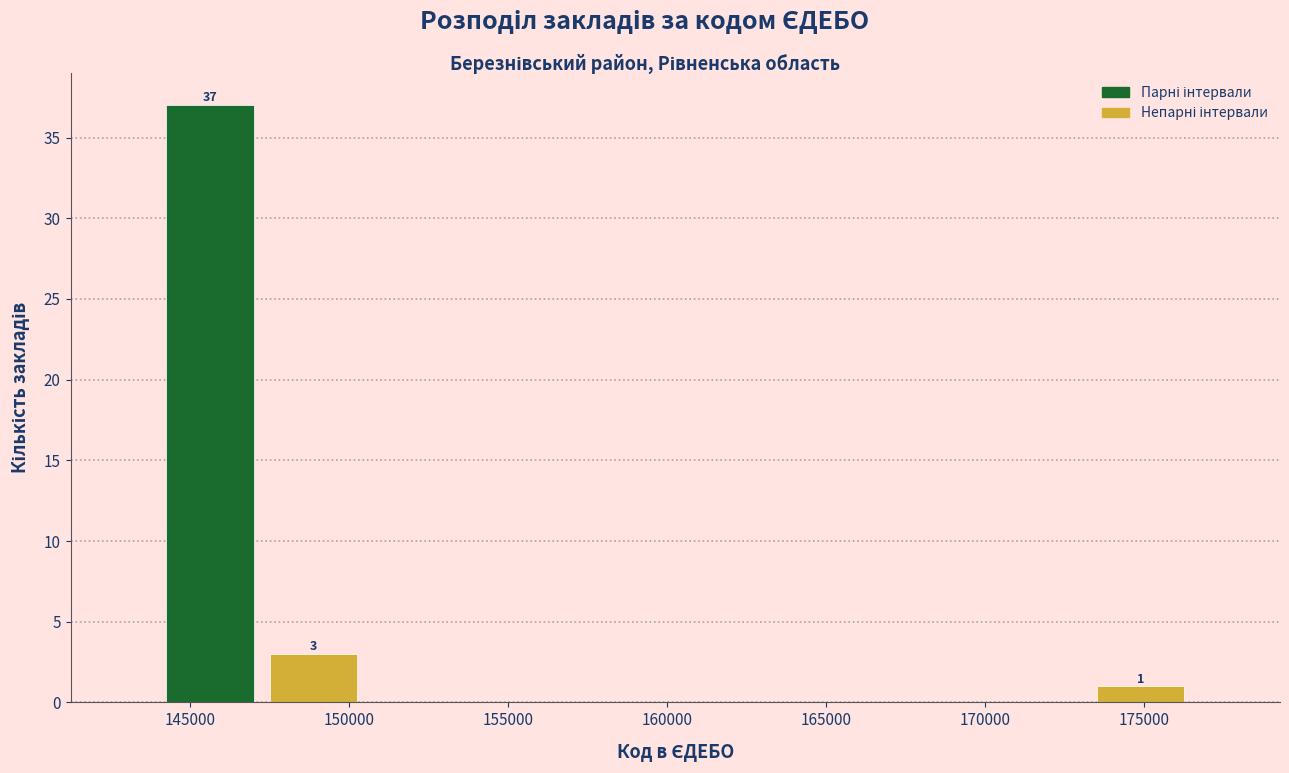

Which range on the x-axis has the tallest bar?

144000 to 147500